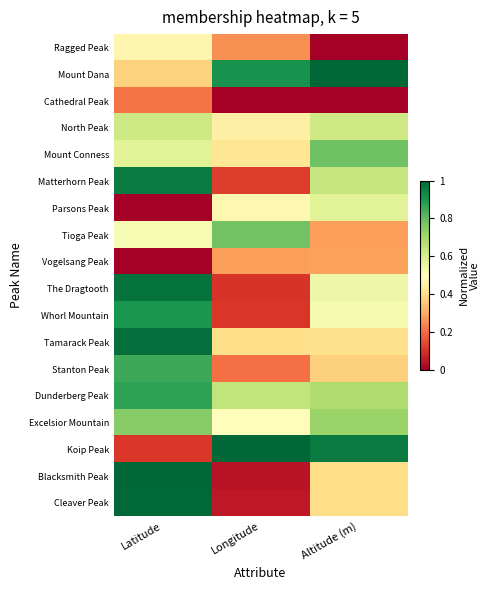

At Altitude (m), list the series in order from largest to smallest.

Mount Dana, Koip Peak, Mount Conness, Excelsior Mountain, Dunderberg Peak, Matterhorn Peak, North Peak, Parsons Peak, The Dragtooth, Whorl Mountain, Tamarack Peak, Blacksmith Peak, Cleaver Peak, Stanton Peak, Vogelsang Peak, Tioga Peak, Ragged Peak, Cathedral Peak